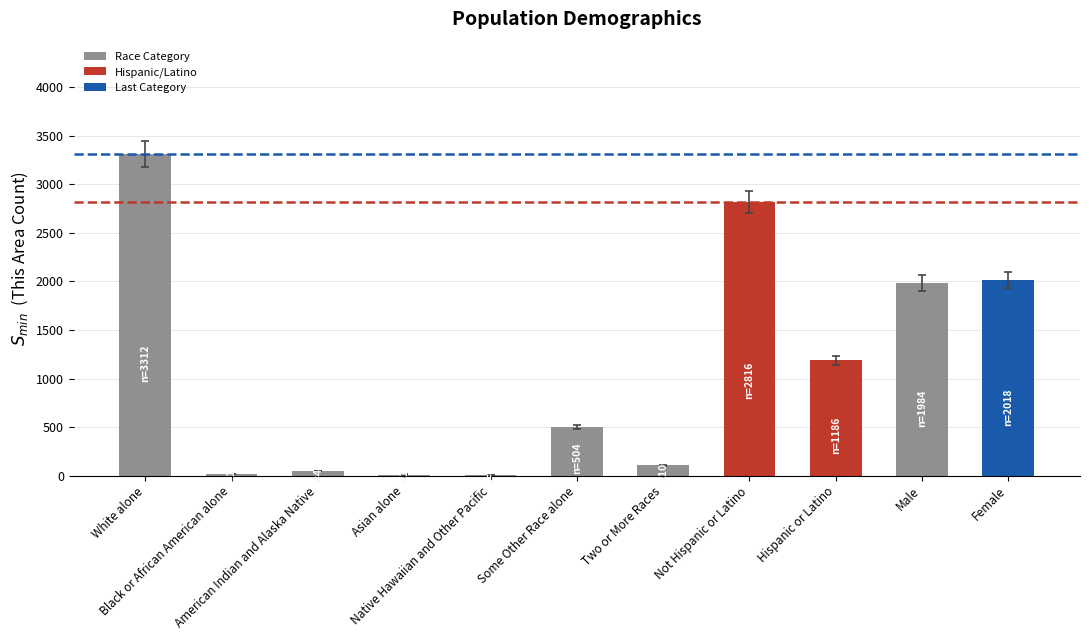

What is the difference between the values at Hispanic or Latino and Some Other Race alone?

682